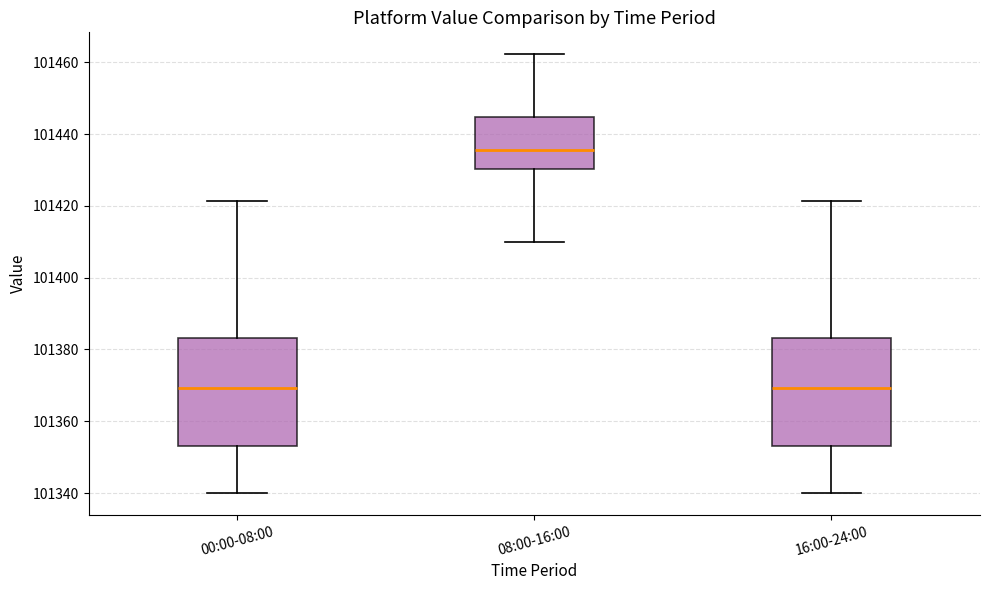

Reading left to right, read every box against the y-axis: the position of its median line, the range the box covers, and the ends of its whiskers. The values are not printed on the chart, so give them approximately, as read against the axis.

00:00-08:00: median 101370, box 101354 to 101384, whiskers 101340 to 101422
08:00-16:00: median 101436, box 101430 to 101444, whiskers 101410 to 101462
16:00-24:00: median 101370, box 101354 to 101384, whiskers 101340 to 101422